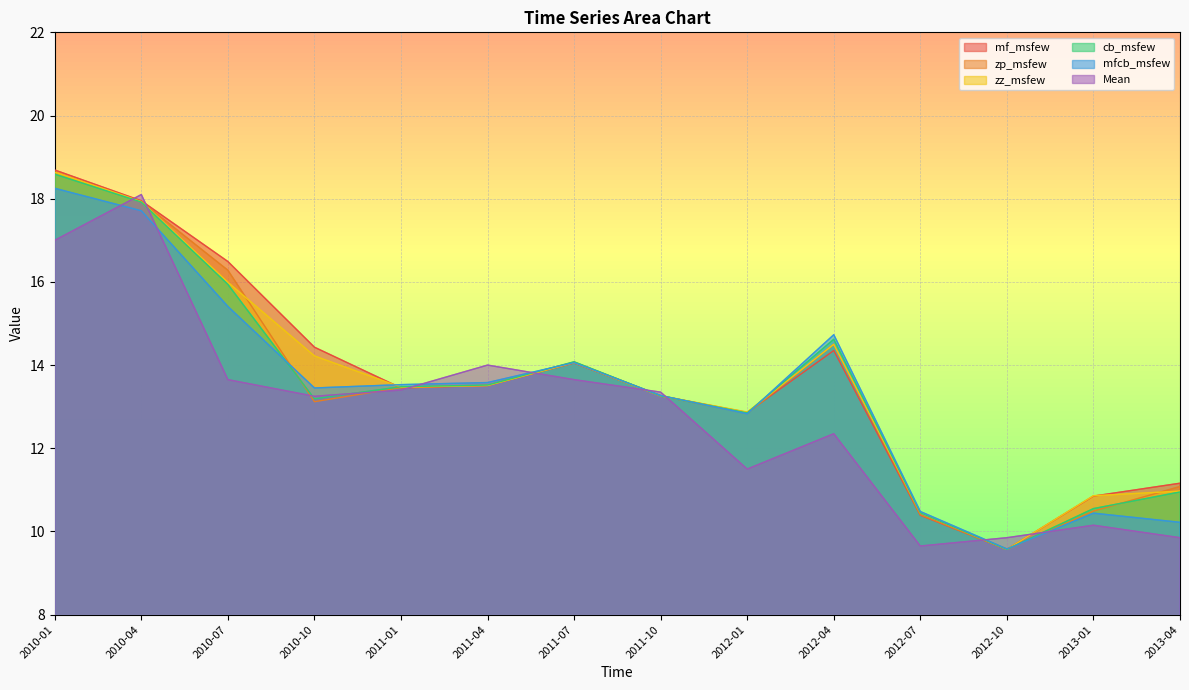

Reading left to right, what are all the values shown in this chart?

mf_msfew: 2010-01=18.7	2010-04=17.9	2010-07=16.5	2010-10=14.4	2011-01=13.4	2011-04=13.5	2011-07=14.1	2011-10=13.3	2012-01=12.9	2012-04=14.3	2012-07=10.4	2012-10=9.6	2013-01=10.8	2013-04=11.2
zp_msfew: 2010-01=18.6	2010-04=17.9	2010-07=16.3	2010-10=13.1	2011-01=13.5	2011-04=13.5	2011-07=14.1	2011-10=13.3	2012-01=12.8	2012-04=14.5	2012-07=10.4	2012-10=9.6	2013-01=10.5	2013-04=11.1
zz_msfew: 2010-01=18.6	2010-04=17.9	2010-07=16.0	2010-10=14.2	2011-01=13.5	2011-04=13.5	2011-07=14.1	2011-10=13.3	2012-01=12.9	2012-04=14.5	2012-07=10.4	2012-10=9.6	2013-01=10.9	2013-04=11.0
cb_msfew: 2010-01=18.6	2010-04=17.9	2010-07=15.9	2010-10=13.2	2011-01=13.5	2011-04=13.5	2011-07=14.1	2011-10=13.3	2012-01=12.8	2012-04=14.6	2012-07=10.4	2012-10=9.6	2013-01=10.6	2013-04=10.9
mfcb_msfew: 2010-01=18.2	2010-04=17.7	2010-07=15.4	2010-10=13.4	2011-01=13.5	2011-04=13.6	2011-07=14.1	2011-10=13.3	2012-01=12.8	2012-04=14.7	2012-07=10.5	2012-10=9.6	2013-01=10.4	2013-04=10.2
Mean: 2010-01=17.0	2010-04=18.1	2010-07=13.7	2010-10=13.2	2011-01=13.4	2011-04=14.0	2011-07=13.7	2011-10=13.3	2012-01=11.5	2012-04=12.3	2012-07=9.7	2012-10=9.8	2013-01=10.2	2013-04=9.8